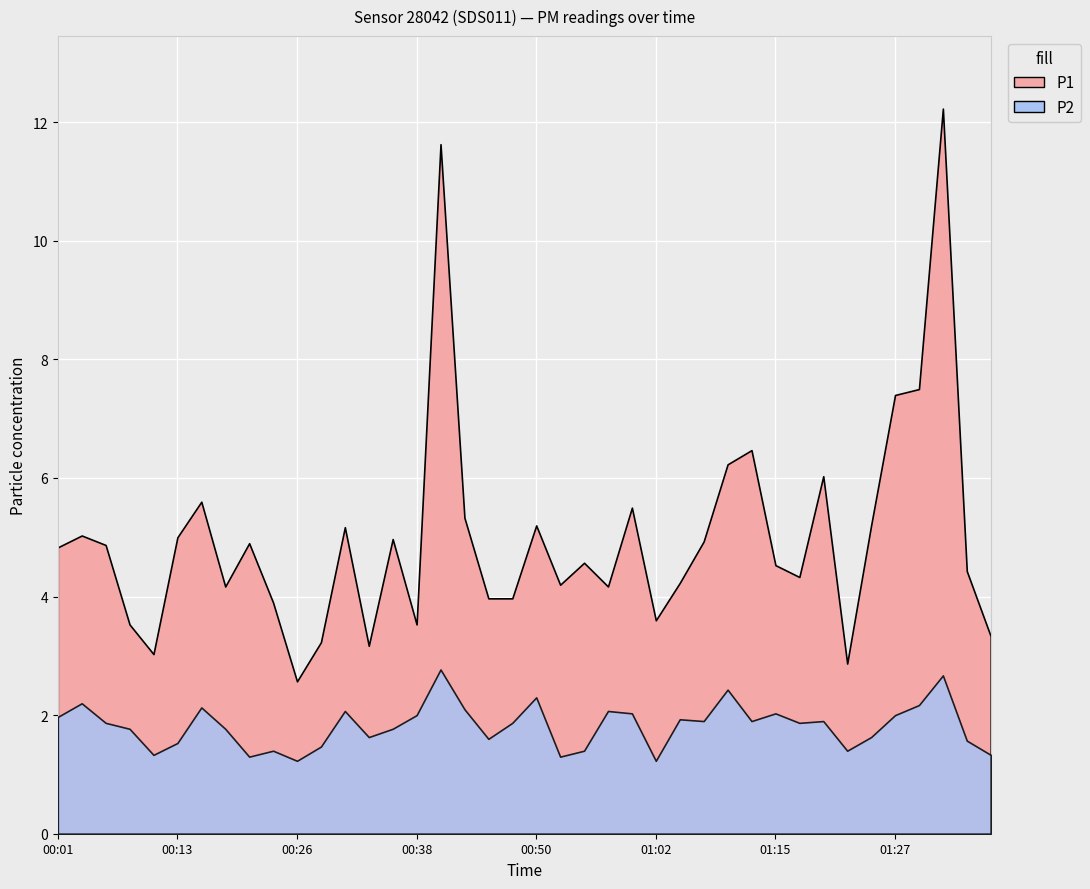

Between 00:53 and 00:36, which is larger?

00:36